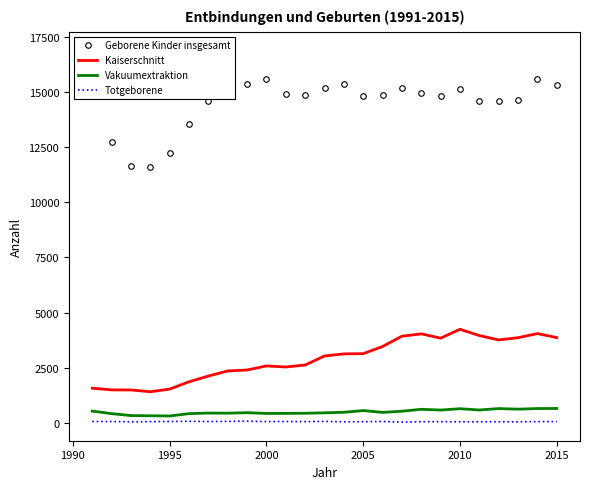

True or false: Totgeborene and Kaiserschnitt cross at least once.

False